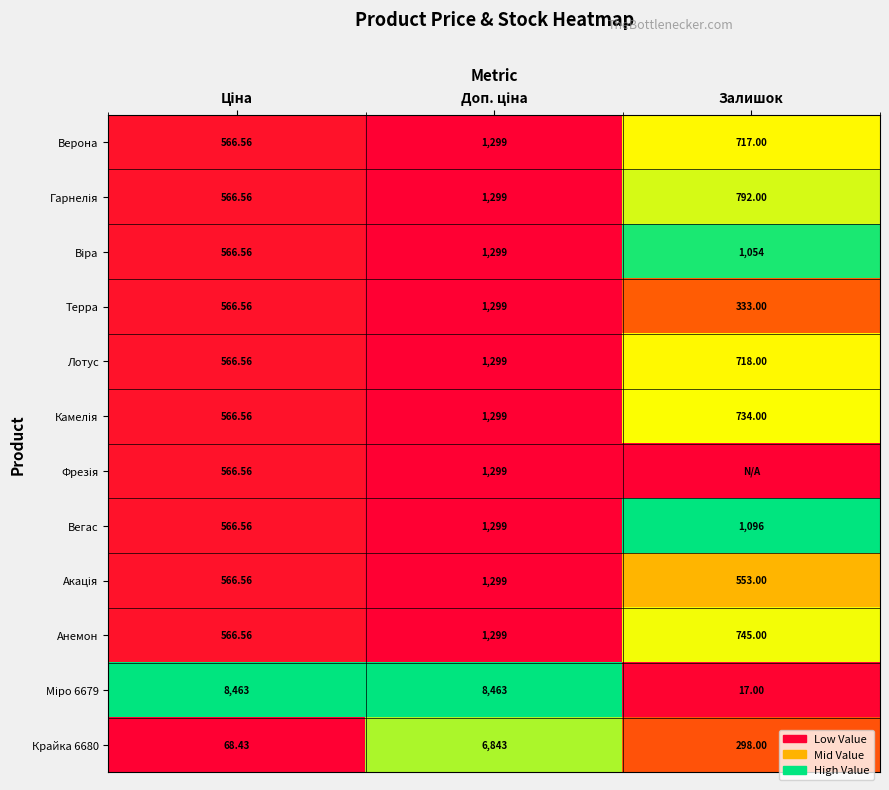

At which label is Анемон closest to 932?

Залишок